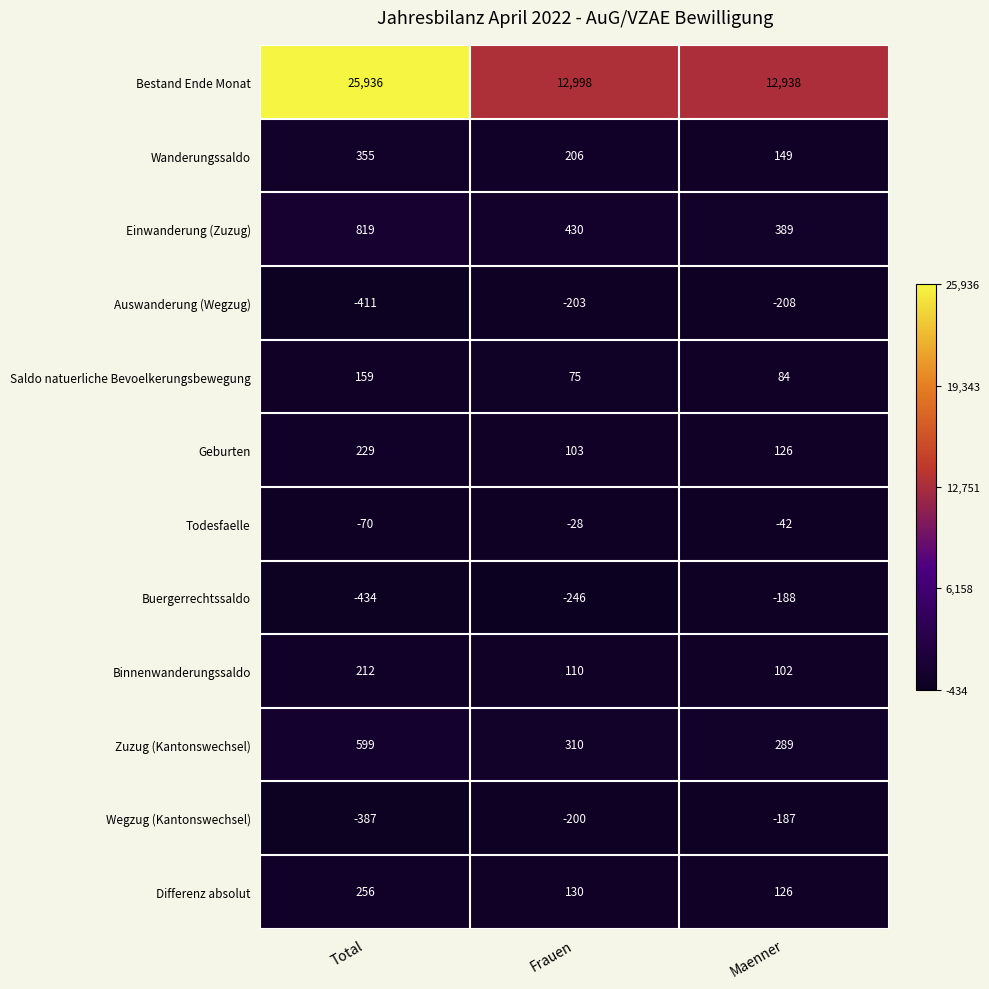

Is it true that Differenz absolut equals 130 at Frauen?

True